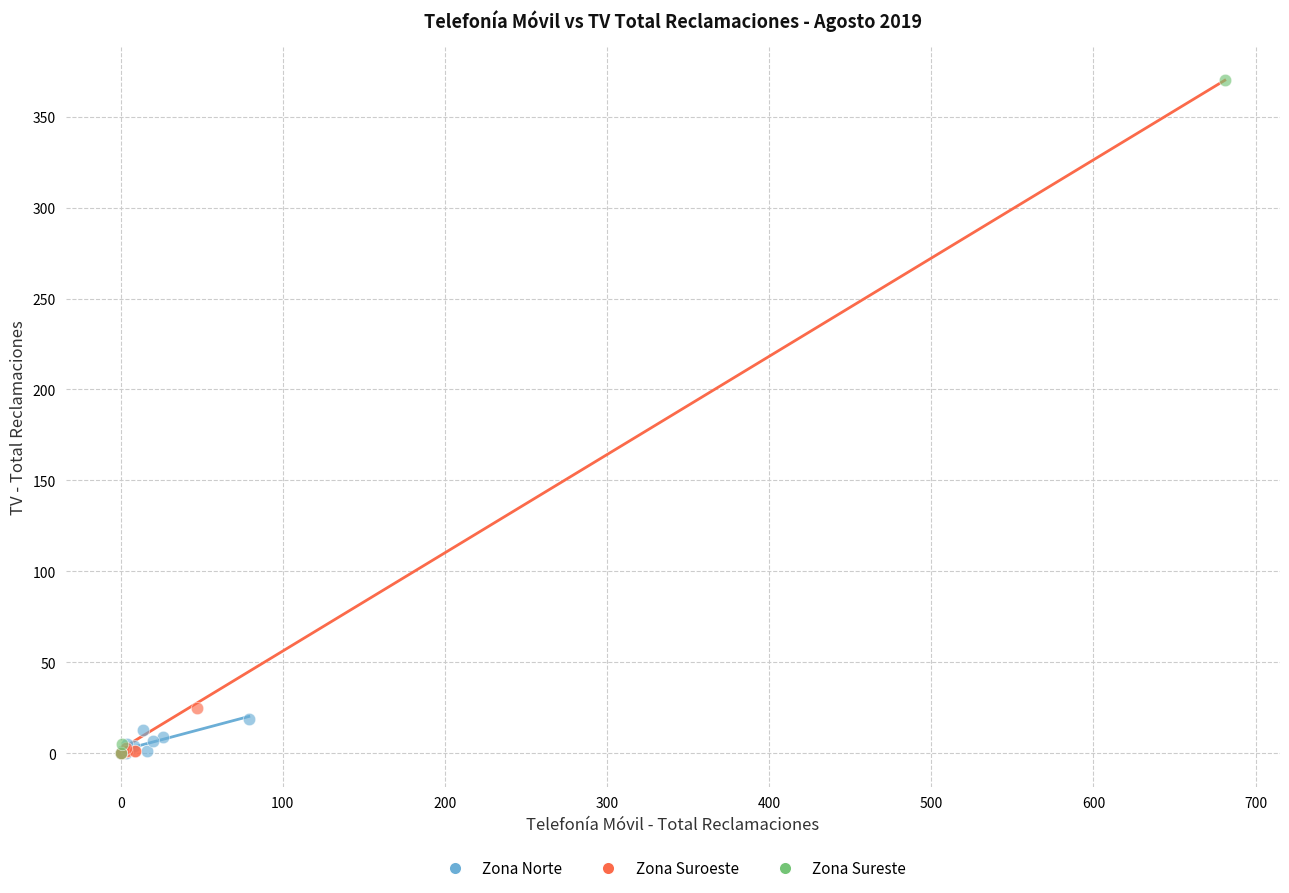

Which series has the largest Y range (max minus min)?

Zona Sureste